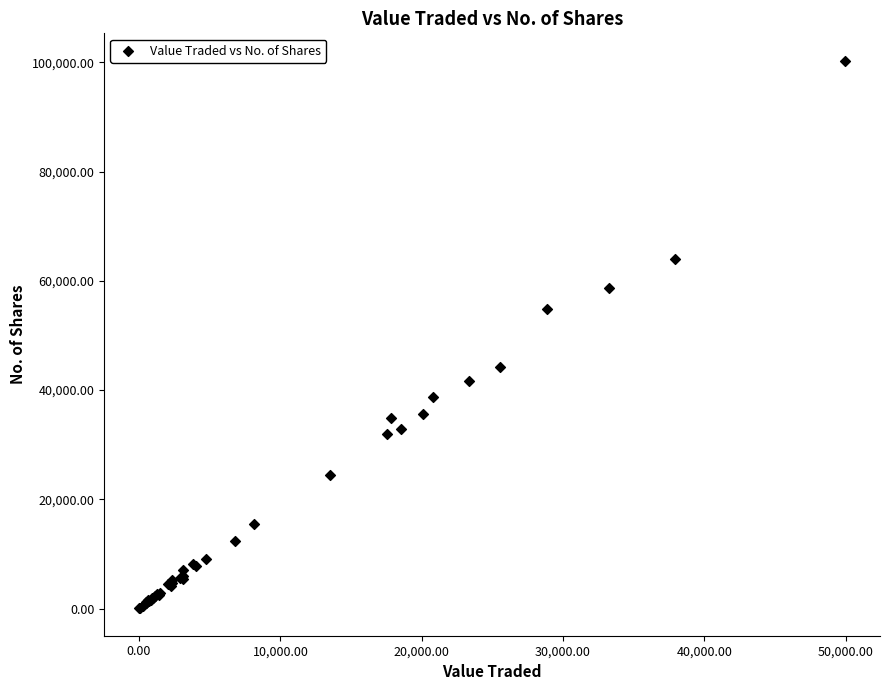

What Y value in the scatter plot is closest to 50174?

54879